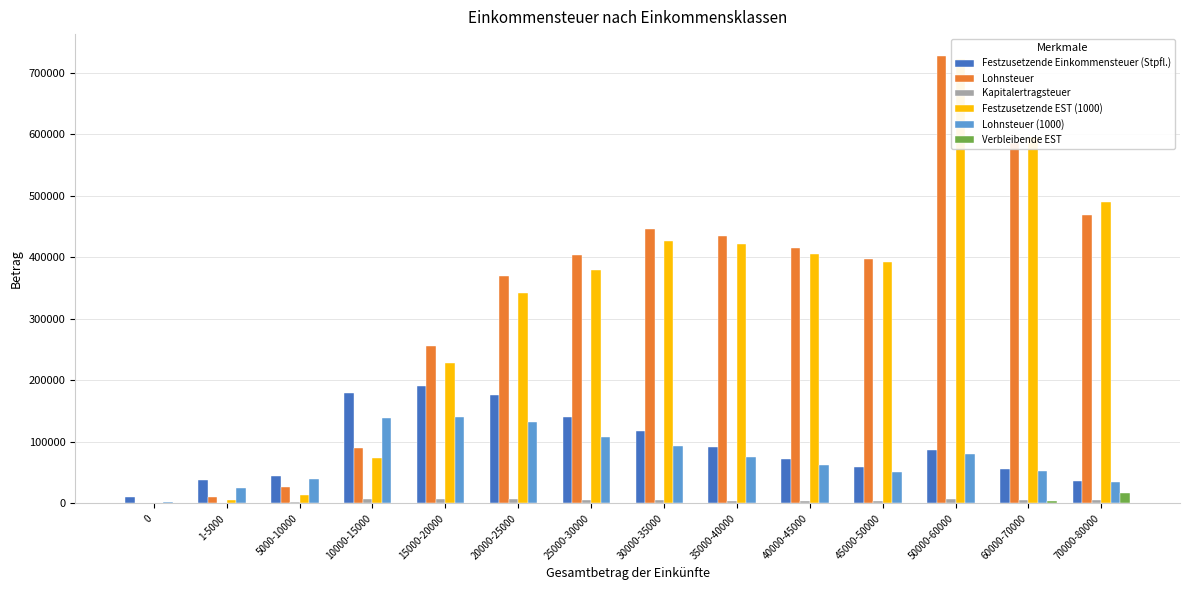

Reading left to right, list all the values displayed in this chart.

Festzusetzende Einkommensteuer (Stpfl.): 9866	37861	43916	179675	191346	175416	140514	117165	90983	72123	58617	86626	55577	36536
Lohnsteuer: 422	9882	27358	89586	256448	369604	403955	445788	435284	414502	397200	726185	585937	468001
Kapitalertragsteuer: 172	1140	1967	7004	7247	7597	5430	4965	4203	4180	3454	6627	5489	5067
Festzusetzende EST (1000): 531	5482	14396	73951	228568	341221	378640	425632	421744	405893	391494	722138	596021	489433
Lohnsteuer (1000): 2554	24576	40538	139253	139695	132809	108129	92849	75070	62027	51876	79588	52769	35351
Verbleibende EST: 0	0	0	0	0	0	0	0	0	0	0	0	4521	16319